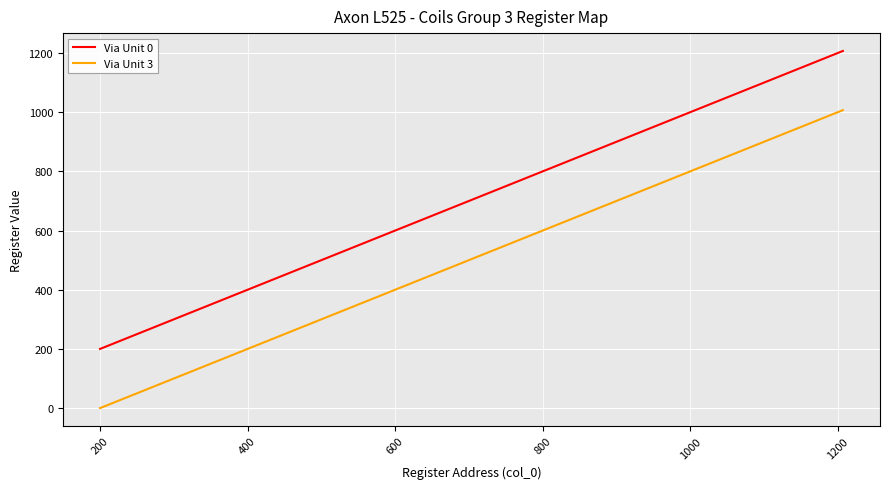

True or false: Via Unit 0 and Via Unit 3 intersect in this chart.

False